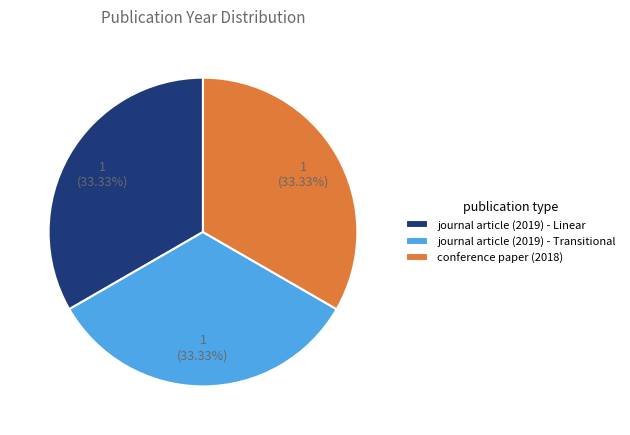

How many slices are in this pie chart?

3